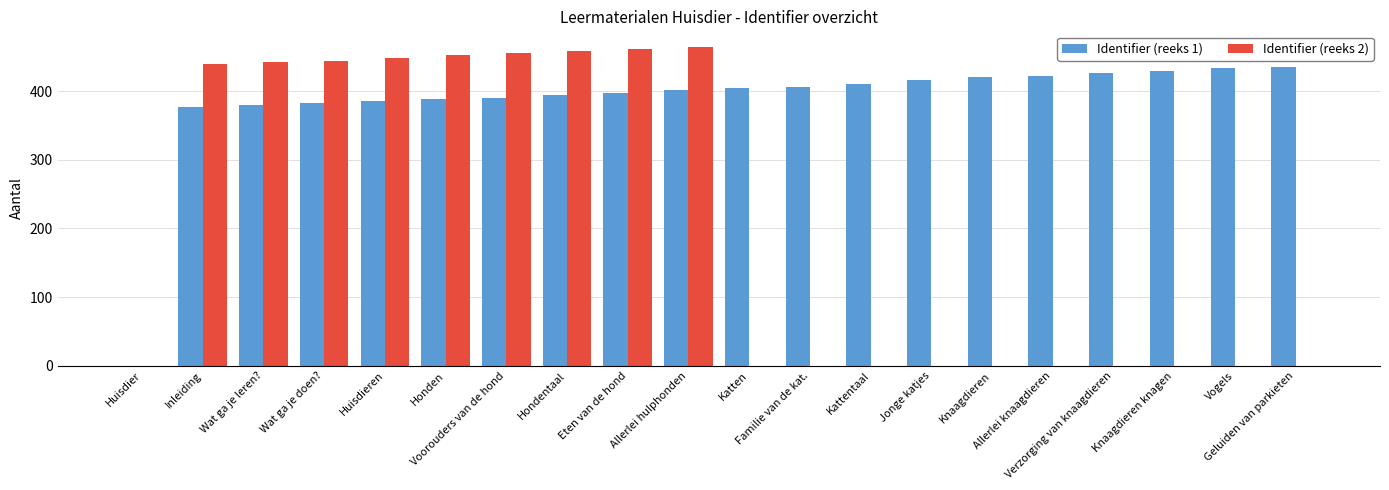

Which series has the largest total across all categories?

Identifier (reeks 1)